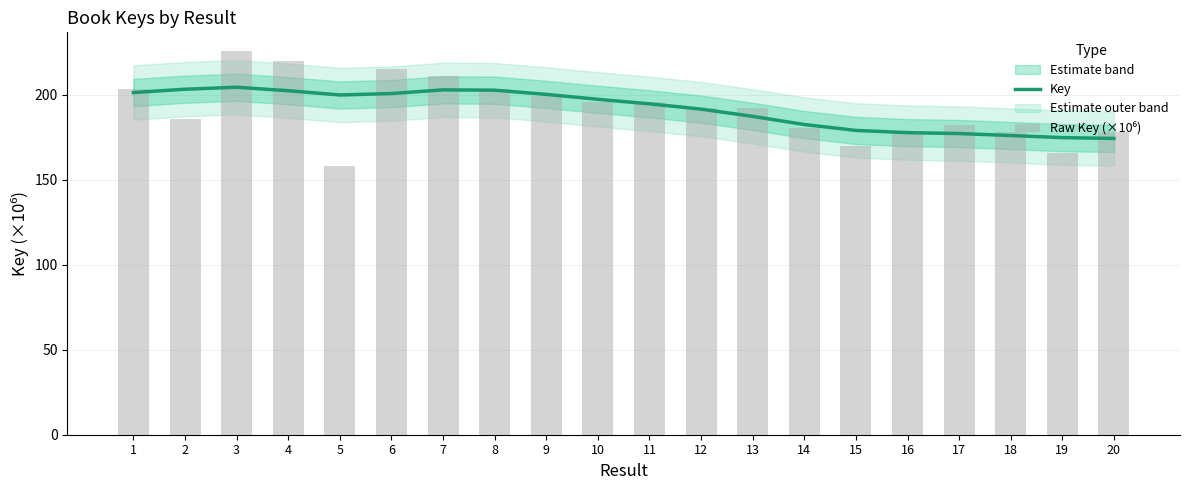

Which series has the largest total across all categories?

Key